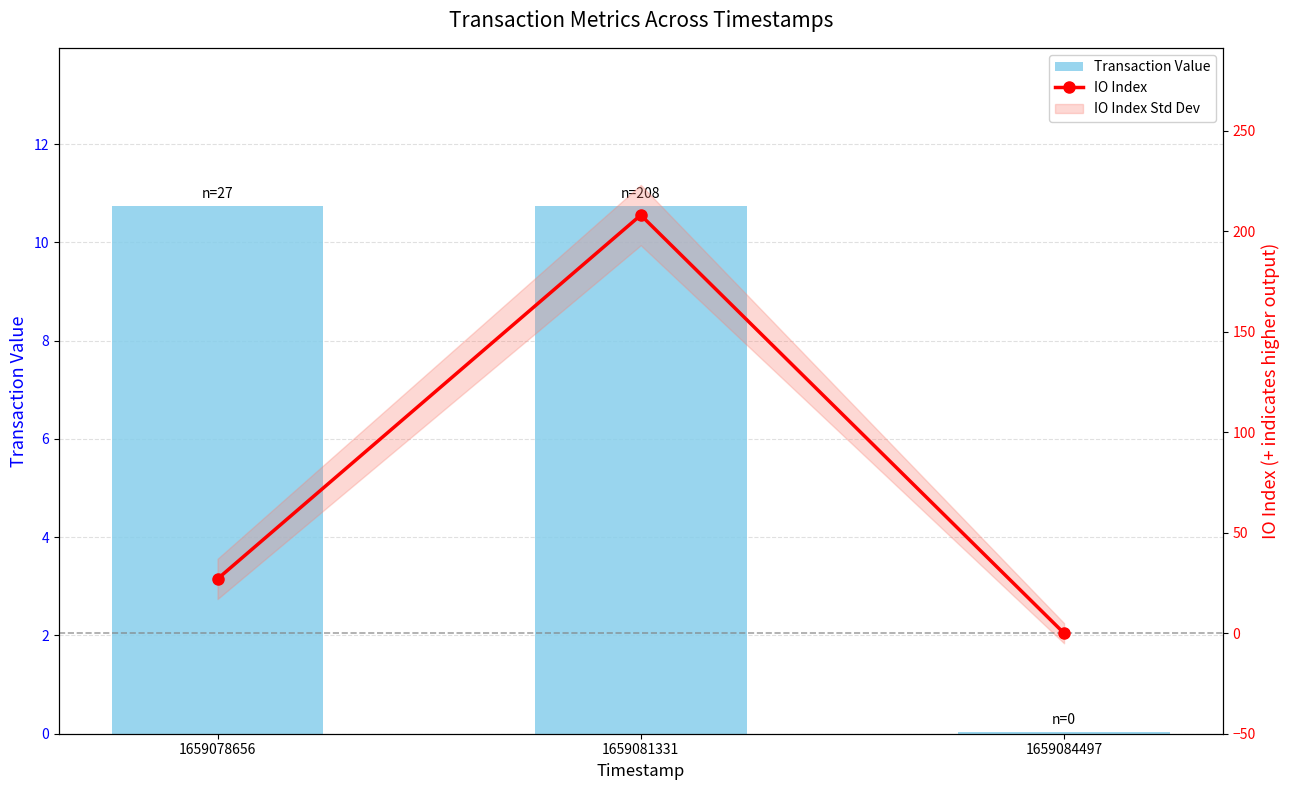

Is it true that Transaction Value equals 0.0 at 1659084497?

True